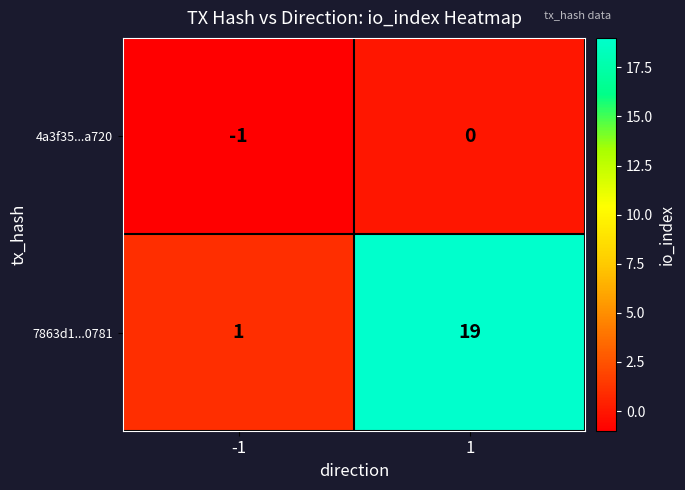

Reading right to left, list all the values displayed in this chart.

4a3f35...a720: 1=0	-1=-1
7863d1...0781: 1=19	-1=1